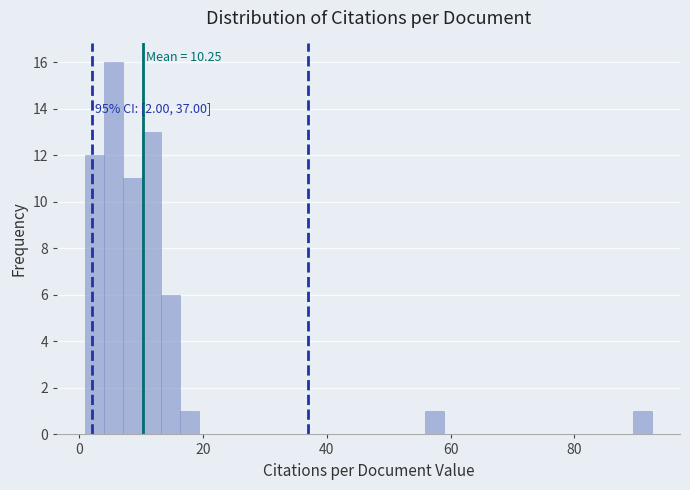

Read against the x-axis, roughly where is the centre of the tallest bar?

6